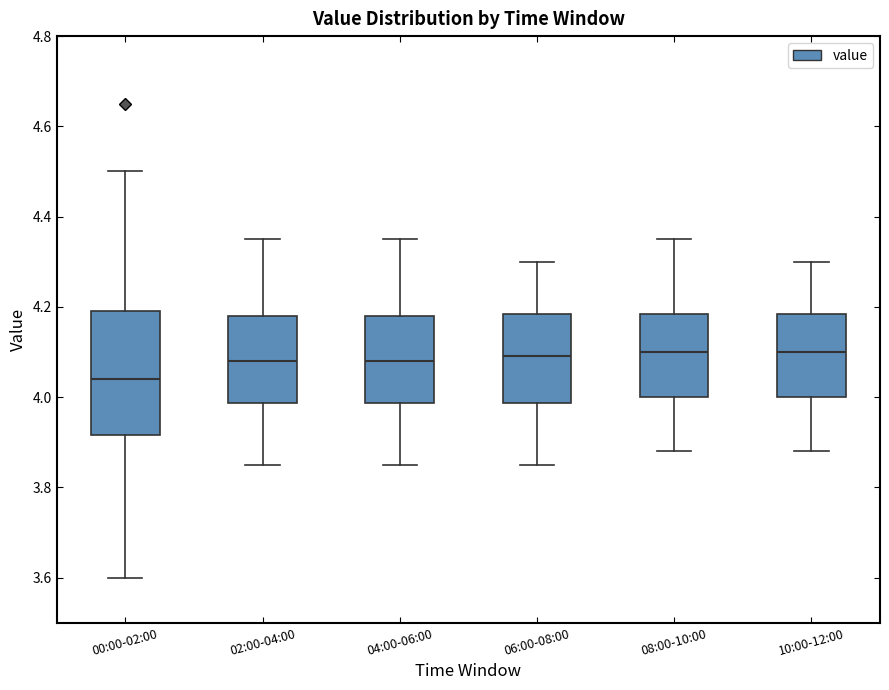

Where does the lower whisker of the box for 00:00-02:00 end on the y-axis? The values are not printed on the chart, so give them approximately, as read against the axis.

3.60